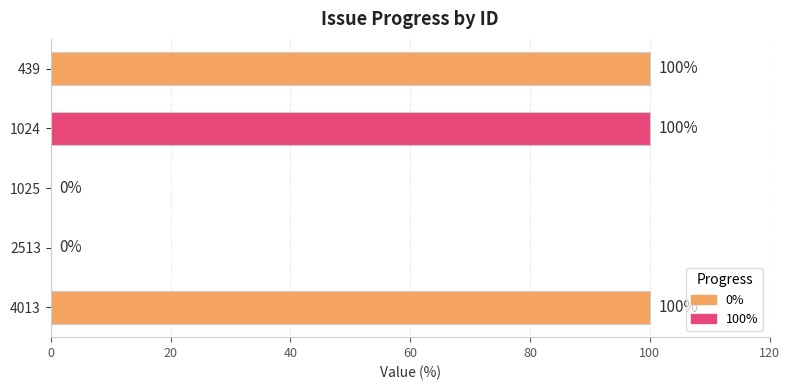

Count the number of data series in this chart.

1